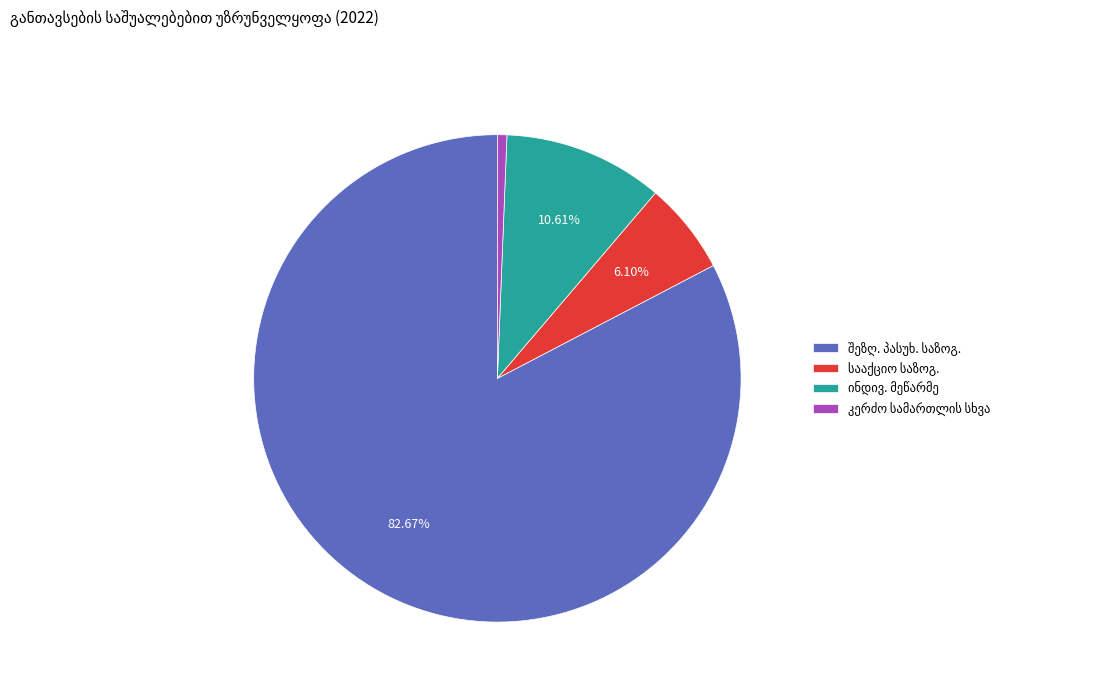

To the nearest percent, what is the average slice percentage?

25%